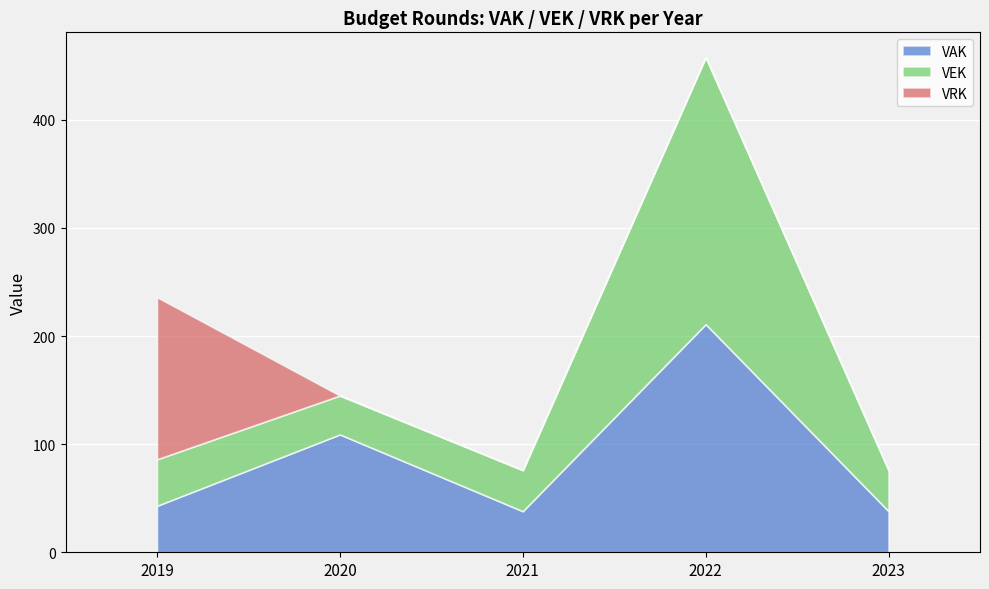

Is it true that VEK equals 59 at 2019?

False